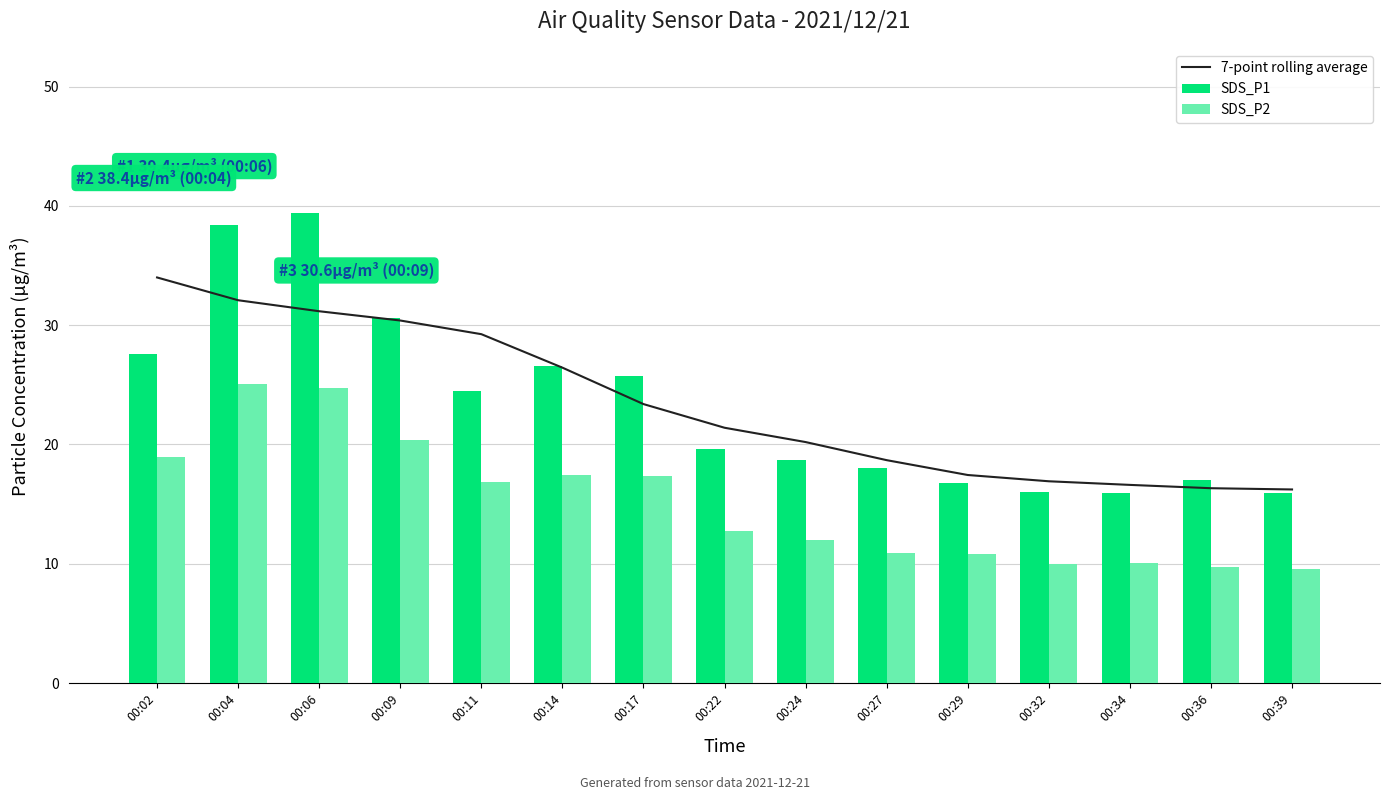

Which series has the widest spread of values?

SDS_P1